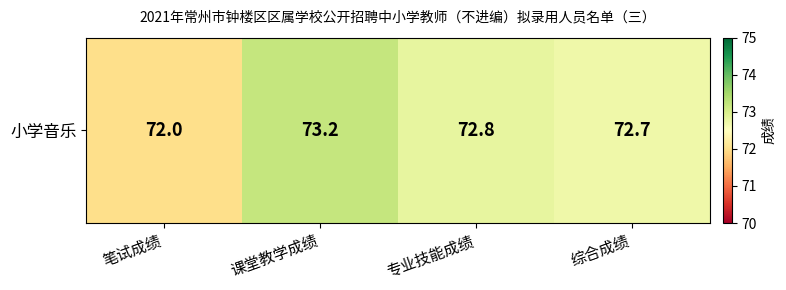

Between 综合成绩 and 专业技能成绩, which is larger?

专业技能成绩